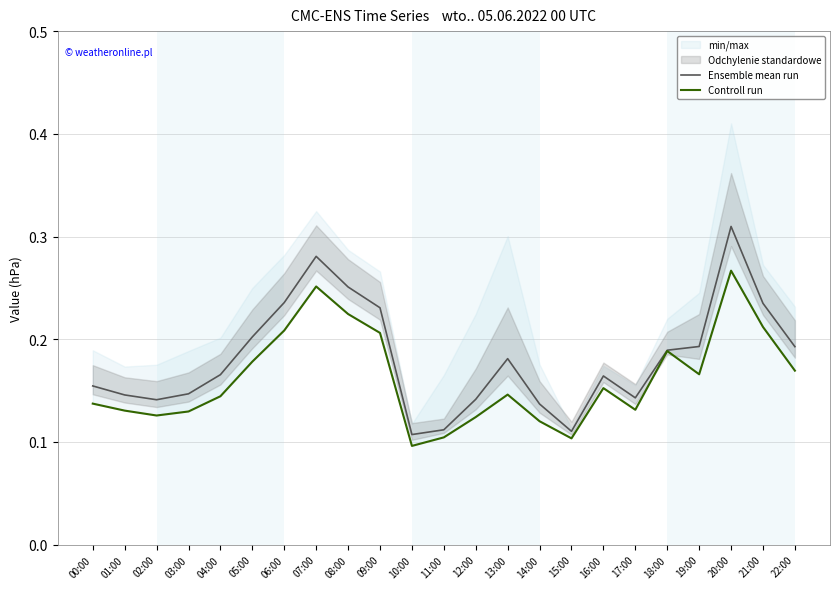

At how many categories does at least one series exceed 0?

23